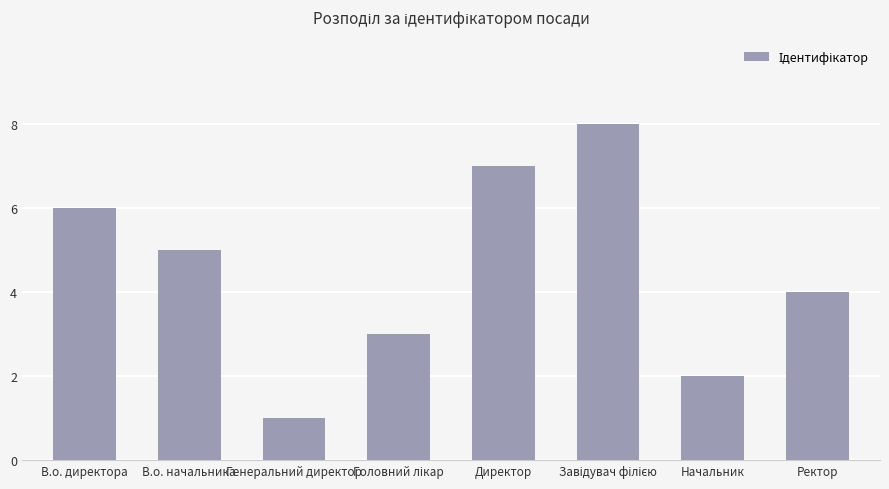

True or false: the data shows 5 at В.о. начальника.

True